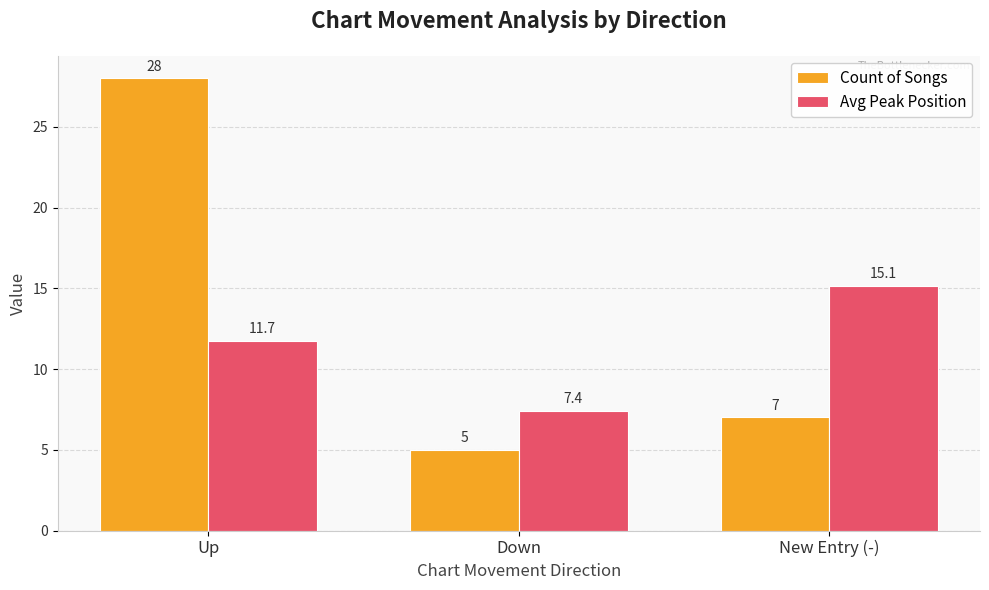

List the series in order of their overall mean, lowest first.

Avg Peak Position, Count of Songs